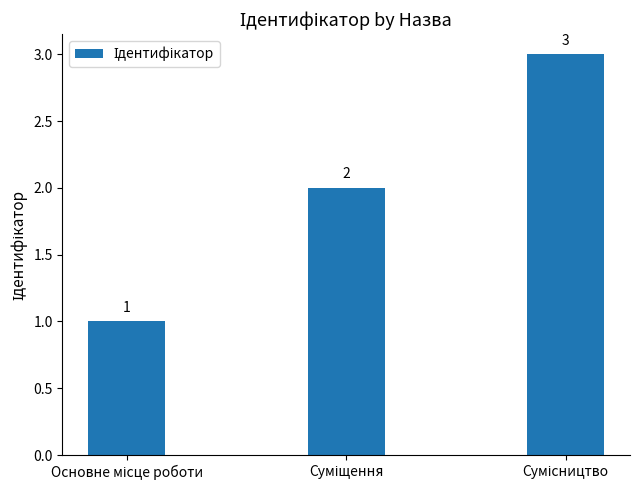

What is the sum of all values?

6